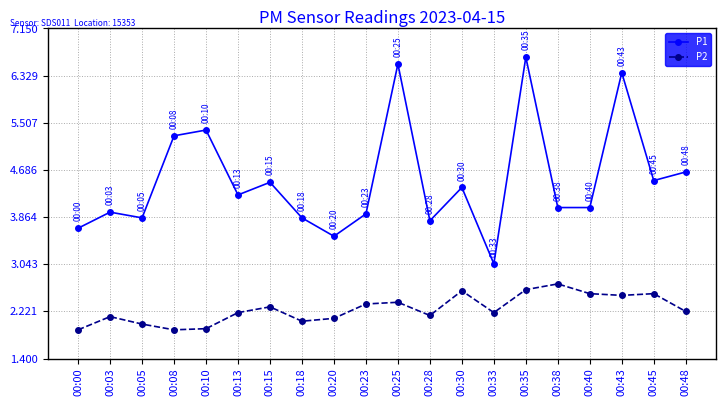

At which category is the sum across all series the highest?

00:35